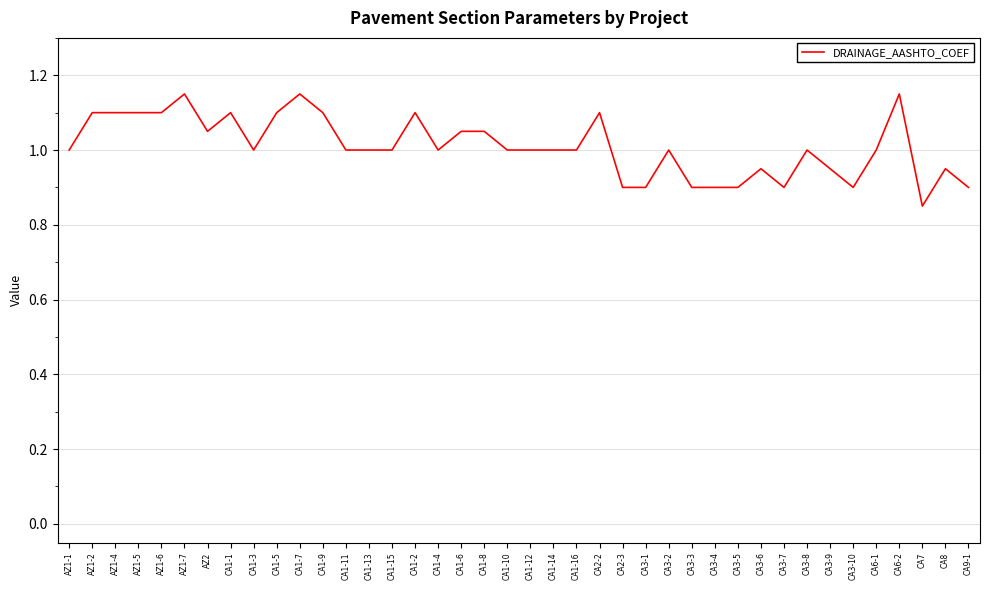

What position from the left is CA3-6?

31